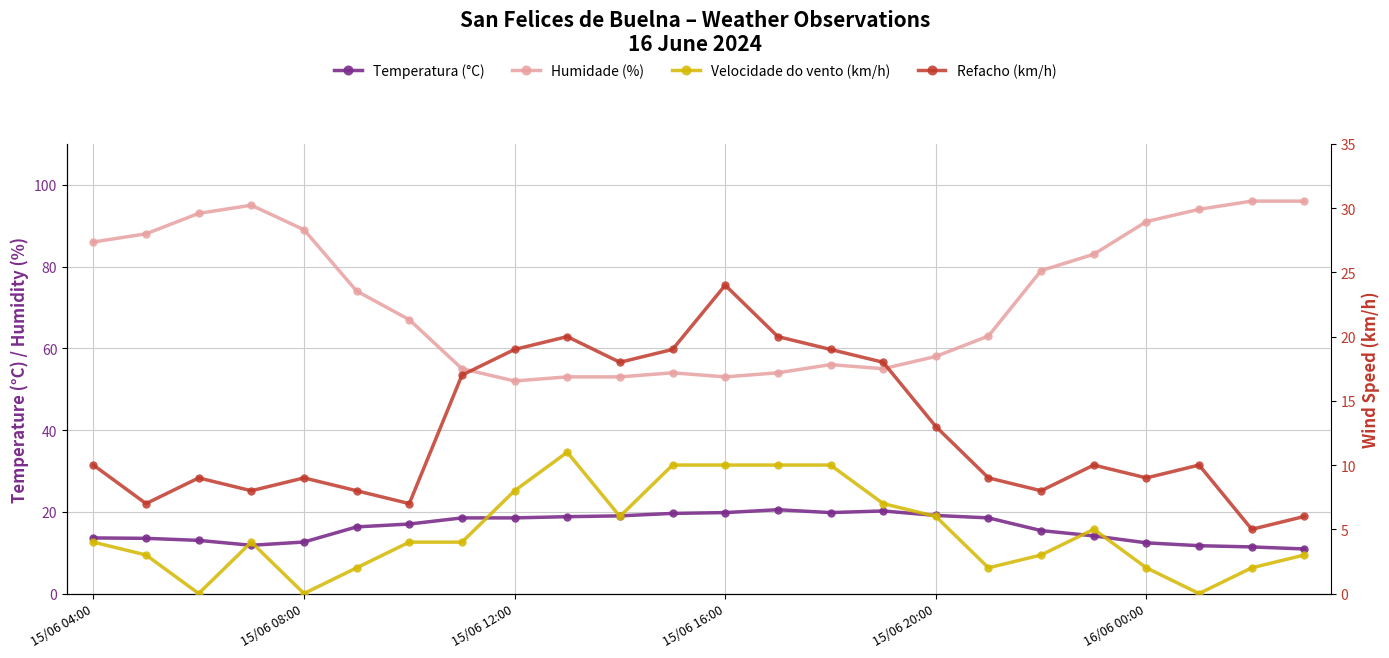

True or false: Humidade (%) and Refacho (km/h) intersect in this chart.

False